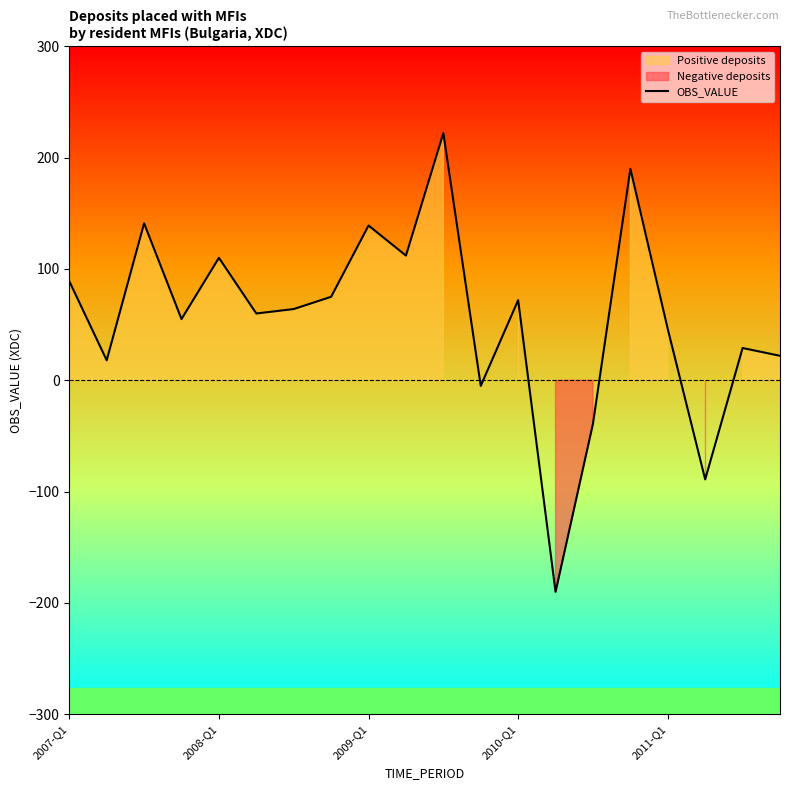

What is the change in value from 5 to 11?

-65